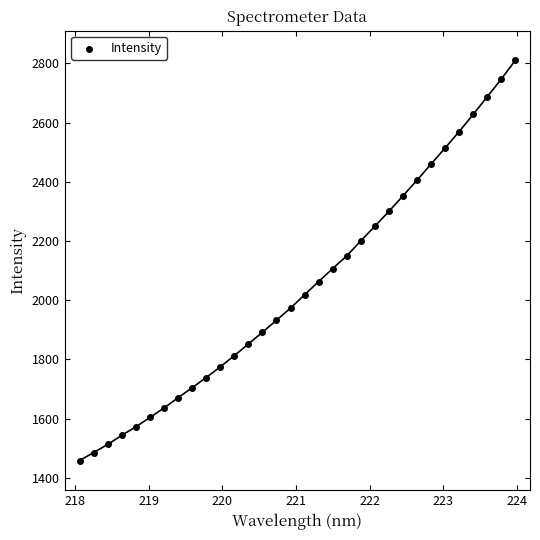

What is the range of X values (max minus min)?

5.9